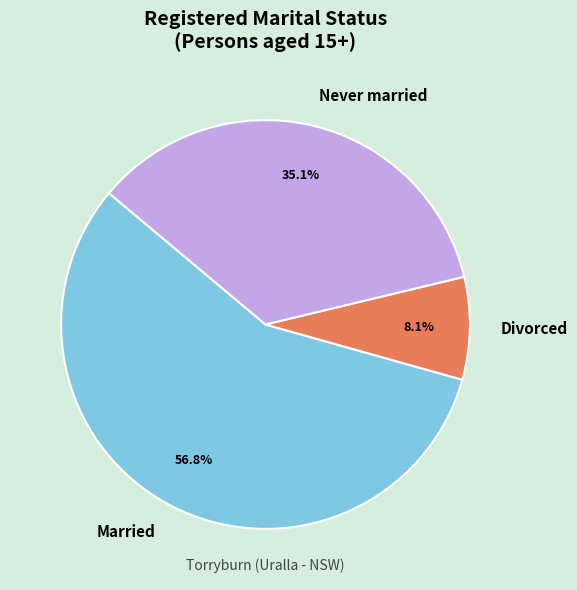

Which has a higher value, Divorced or Married?

Married